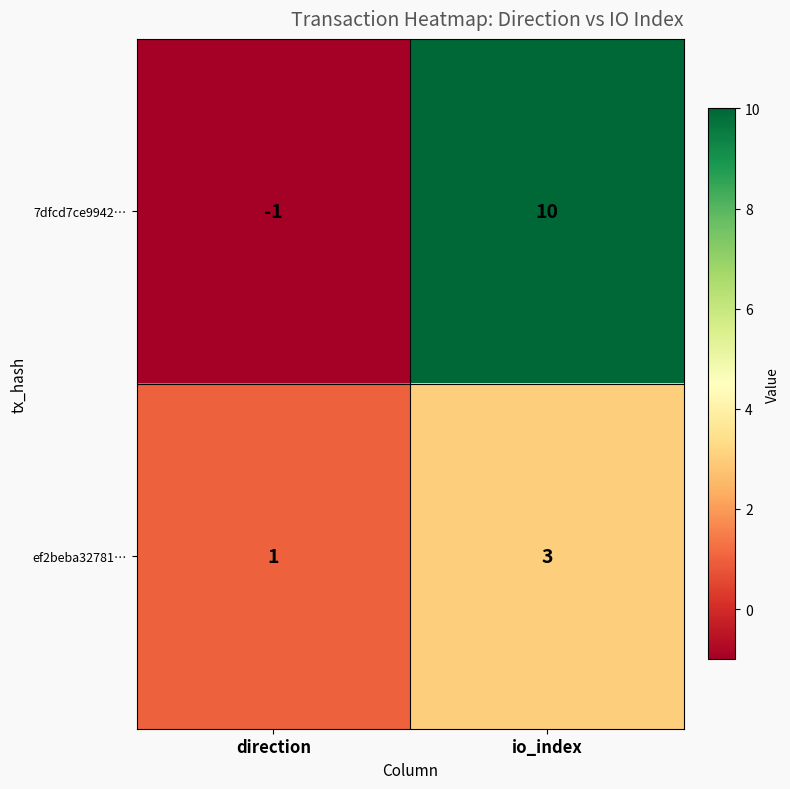

Where is 7dfcd7ce9942… nearest to the value 4?

direction